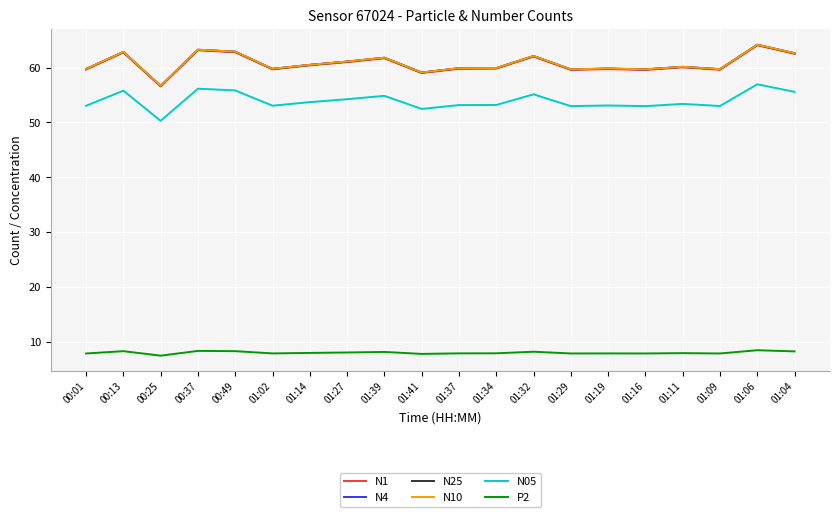

What is the difference between the highest and lowest values at 01:16?

51.8